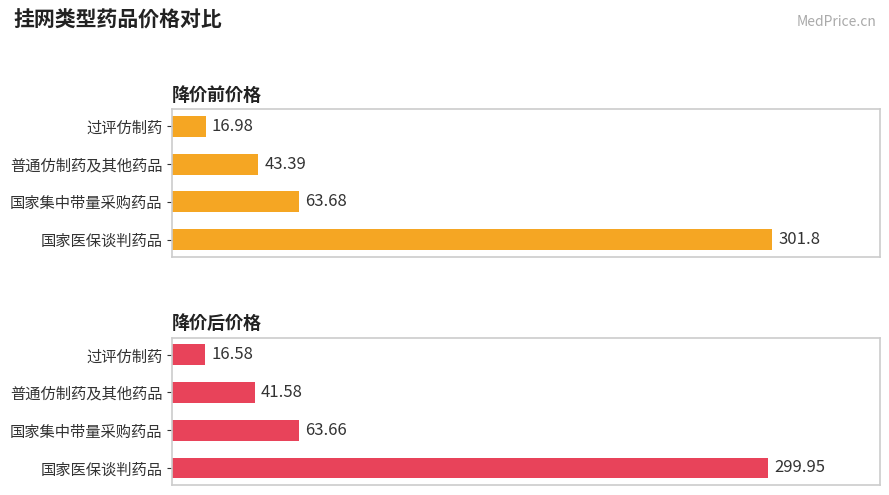

Is it true that 降价前价格 equals 139.9 at 国家医保谈判药品?

False